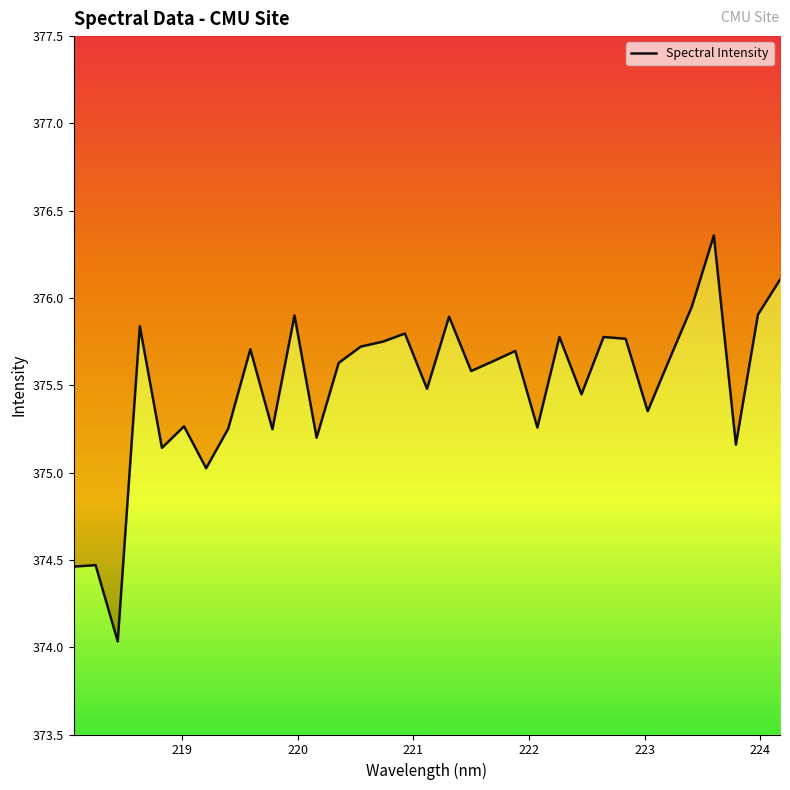

What is the average value?

375.5